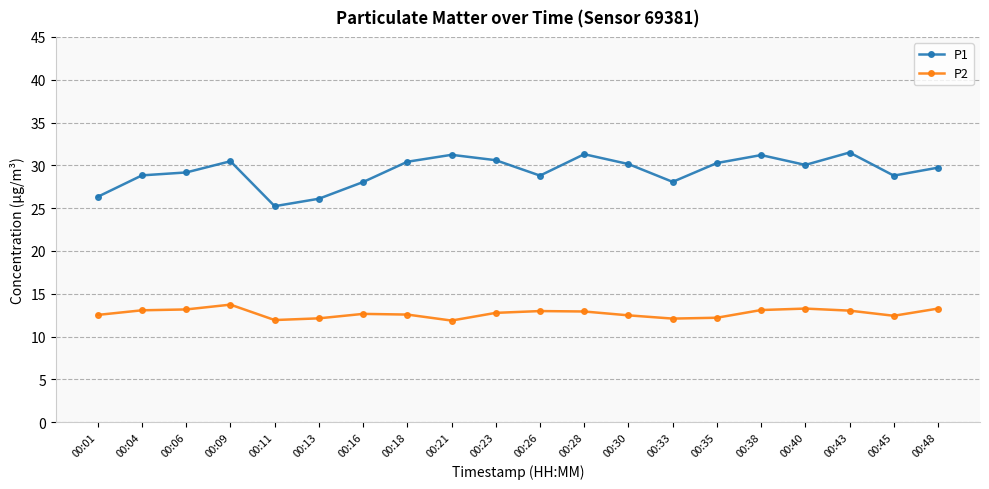

Is the value of P1 at 00:18 greater than the value of P2 at 00:45?

Yes